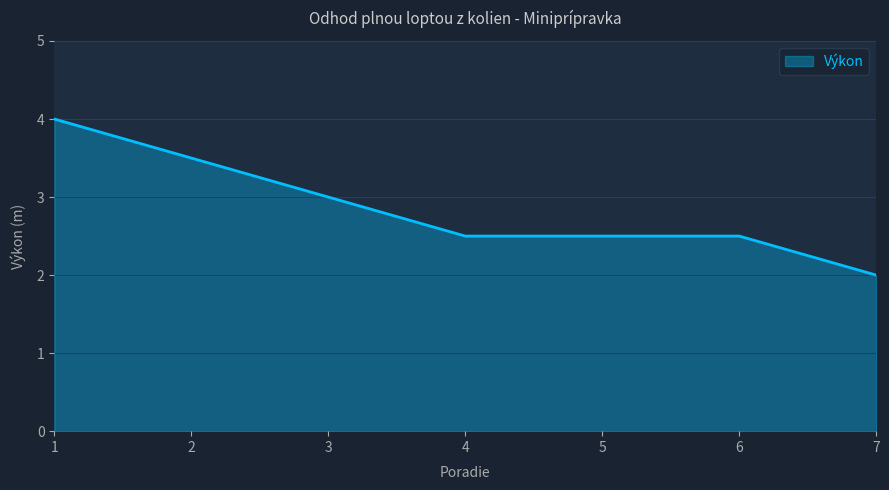

What is the greatest value displayed?

4.0